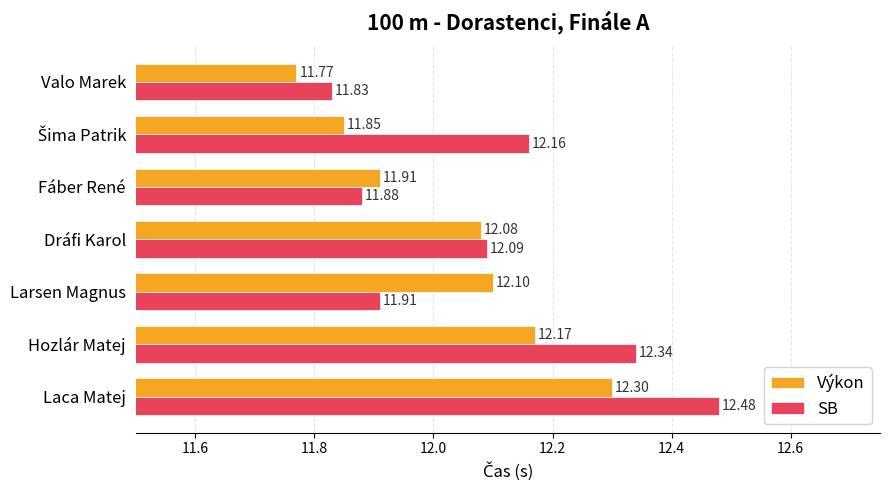

Where is Výkon nearest to the value 12?

Dráfi Karol